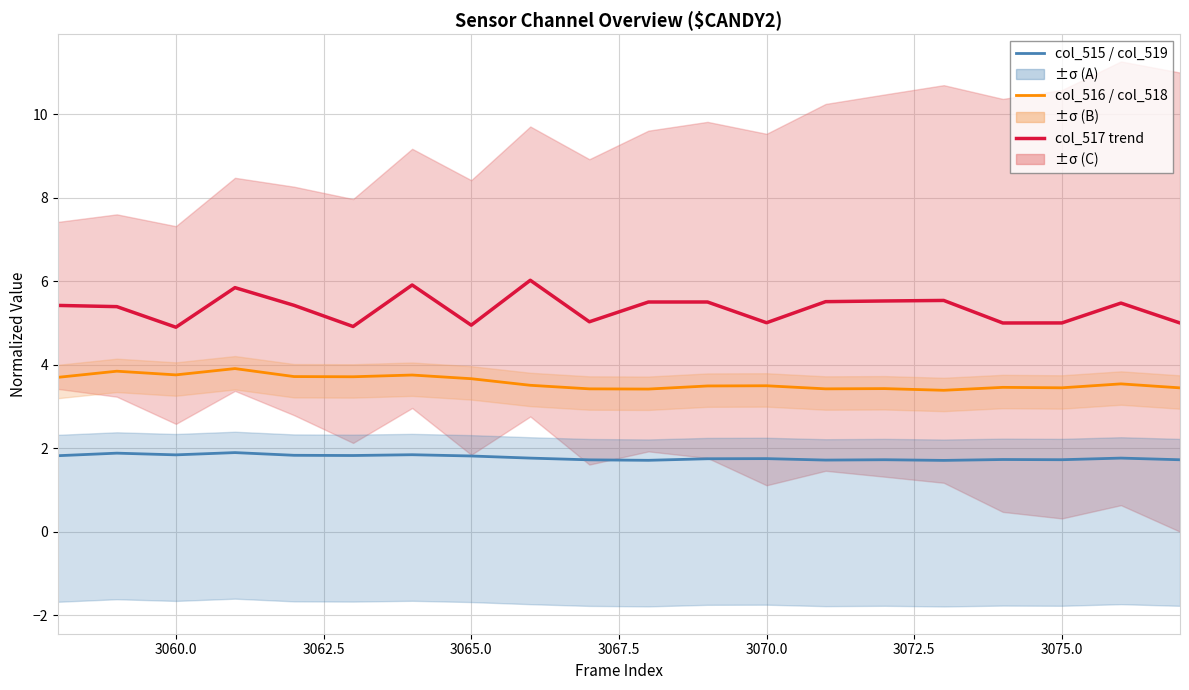

Reading left to right, transcribe all the data shown in this chart.

col_515 / col_519: 1.8	1.9	1.8	1.9	1.8	1.8	1.8	1.8	1.8	1.7	1.7	1.7	1.7	1.7	1.7	1.7	1.7	1.7	1.8	1.7
col_516 / col_518: 3.7	3.8	3.8	3.9	3.7	3.7	3.8	3.7	3.5	3.4	3.4	3.5	3.5	3.4	3.4	3.4	3.5	3.4	3.5	3.4
col_517 trend: 5.4	5.4	4.9	5.8	5.4	4.9	5.9	4.9	6.0	5.0	5.5	5.5	5.0	5.5	5.5	5.5	5.0	5.0	5.5	5.0